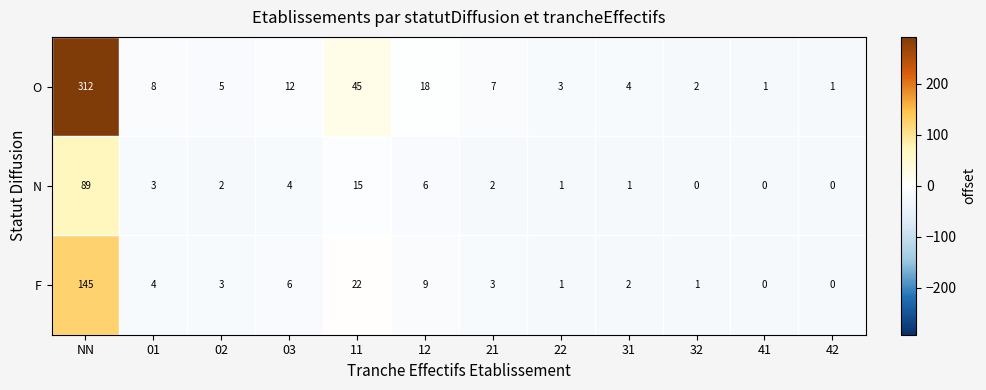

At which category is the sum across all series the highest?

NN